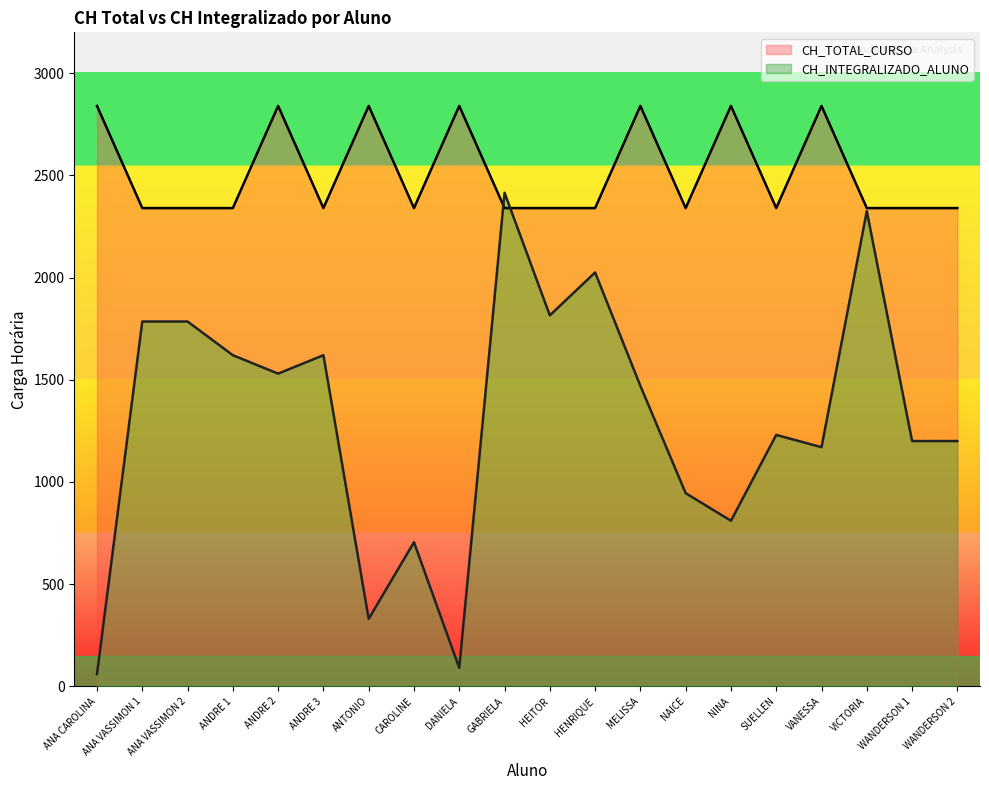

Rank the series by their maximum value, from lowest to highest.

CH_INTEGRALIZADO_ALUNO, CH_TOTAL_CURSO